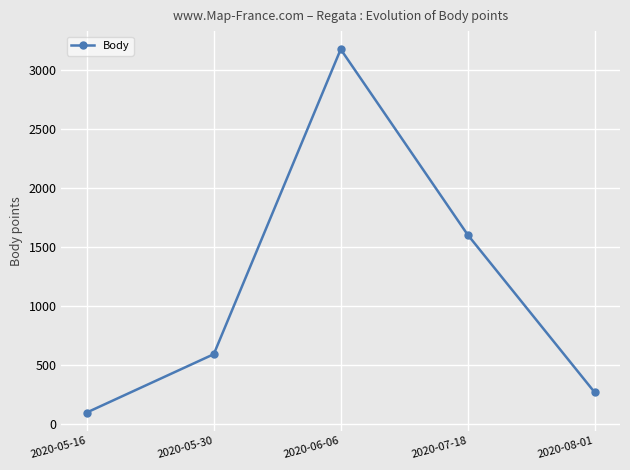

What is the sum of the values at 2020-07-18 and 2020-05-30?

2198